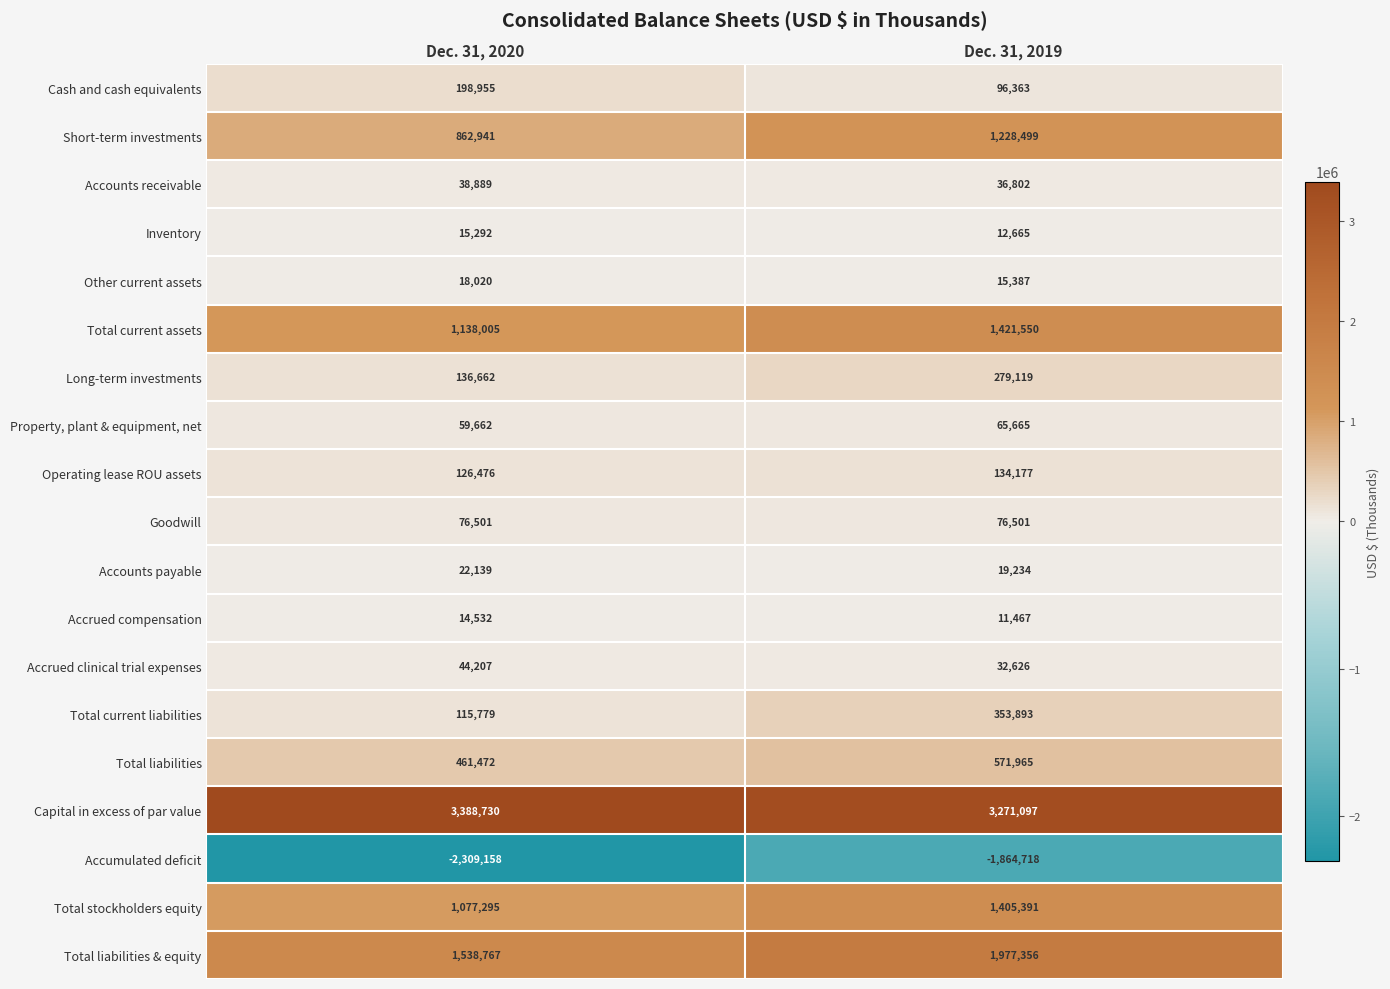

Which series has the widest spread of values?

Accumulated deficit